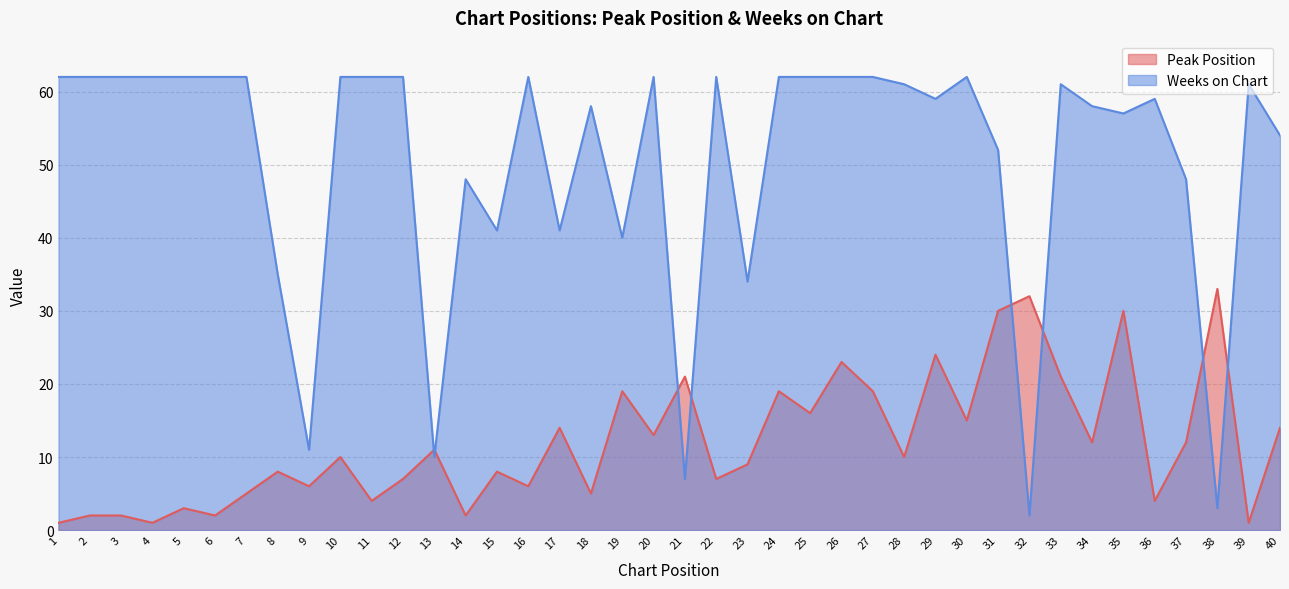

List the series in order of their peak value, highest first.

Weeks on Chart, Peak Position